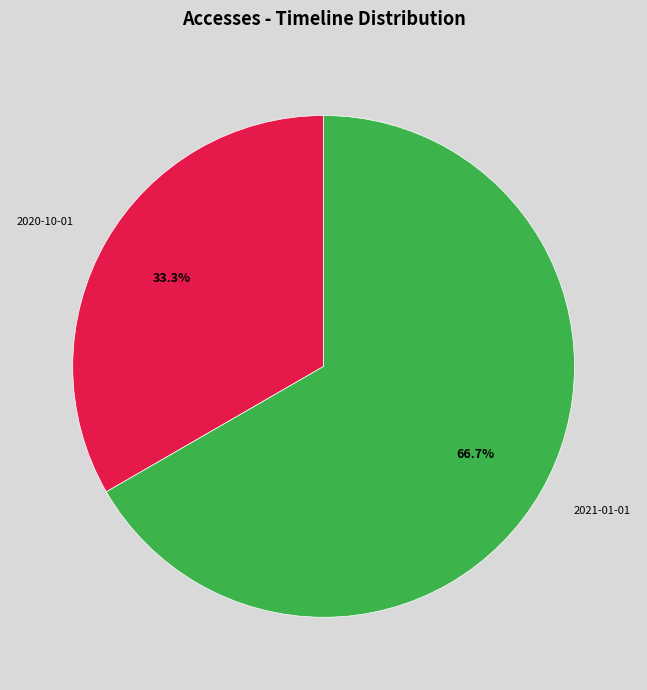

Is there any slice that represents more than half of the pie?

Yes